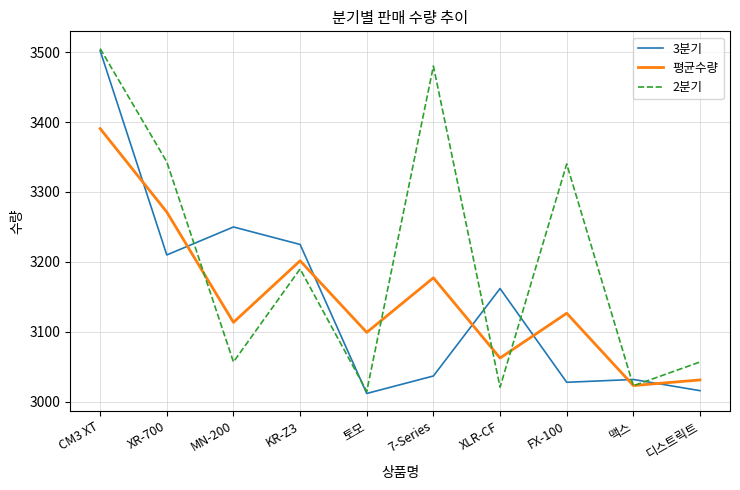

What is the difference between the highest and lowest values at MN-200?

193.0